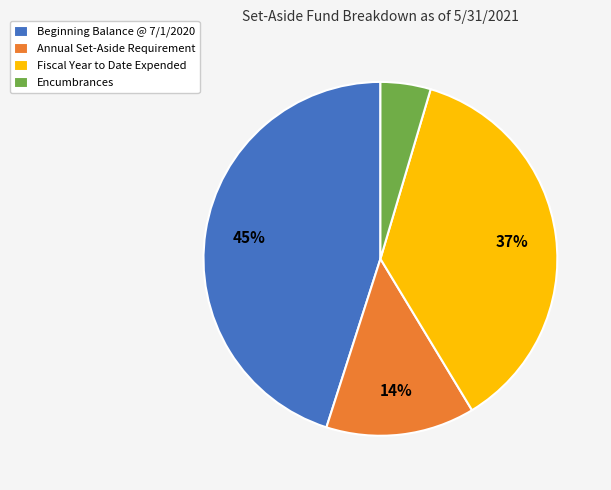

Which has a higher value, Fiscal Year to Date Expended or Annual Set-Aside Requirement?

Fiscal Year to Date Expended